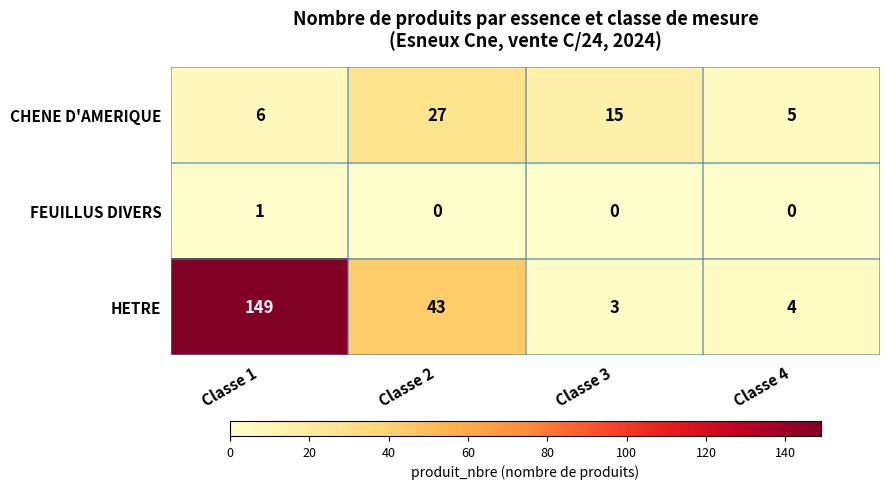

At Classe 2, list the series in order from largest to smallest.

HETRE, CHENE D'AMERIQUE, FEUILLUS DIVERS